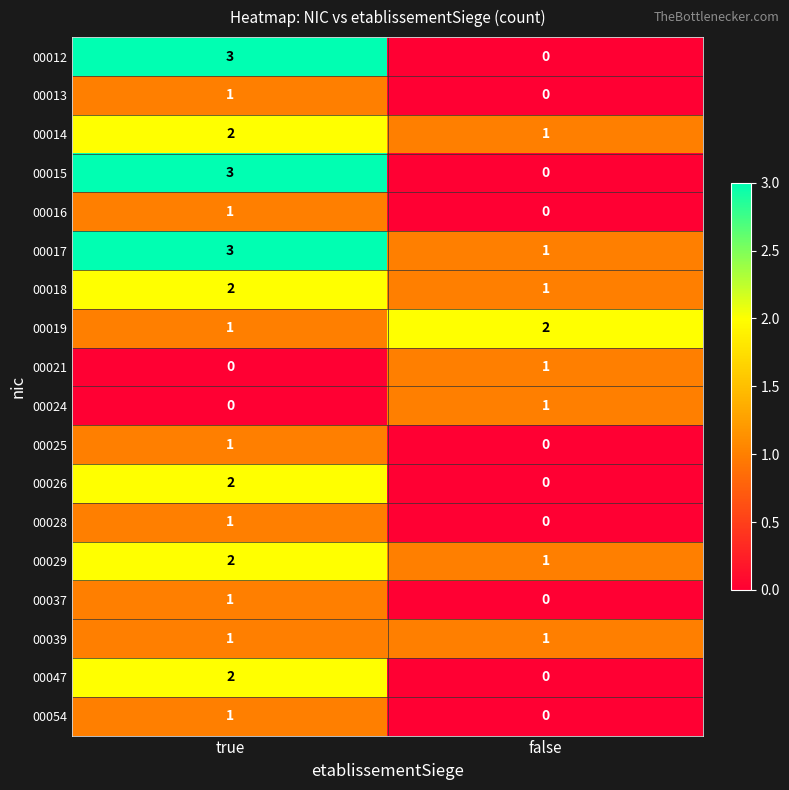

Is the value of 00029 at false greater than the value of 00026 at true?

No